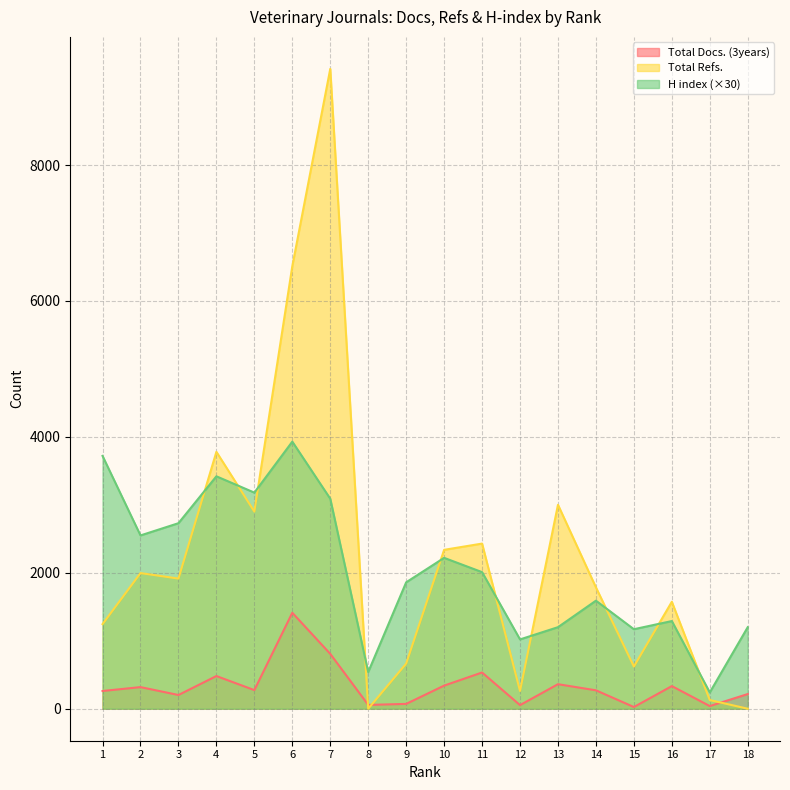

What is the value of the H index point at the 15th from the left?

1170